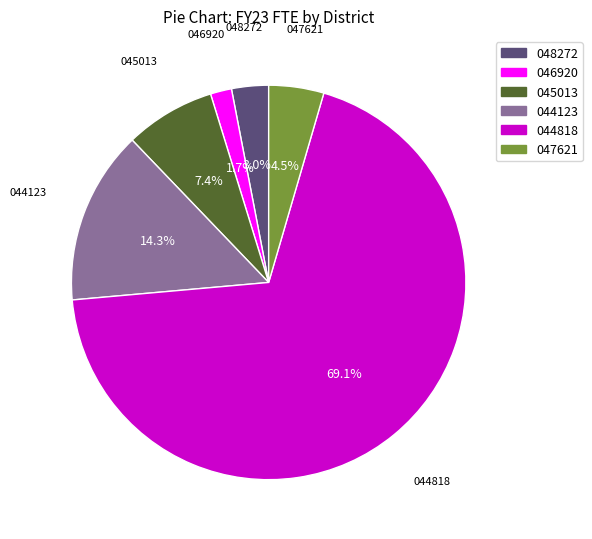

Is there a majority slice in this chart?

Yes